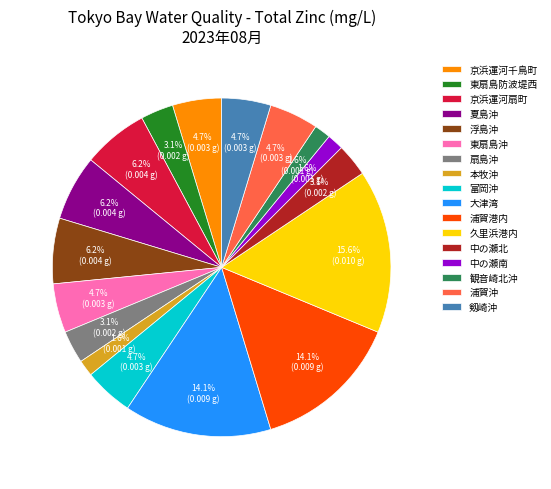

Is there any slice that represents more than half of the pie?

No